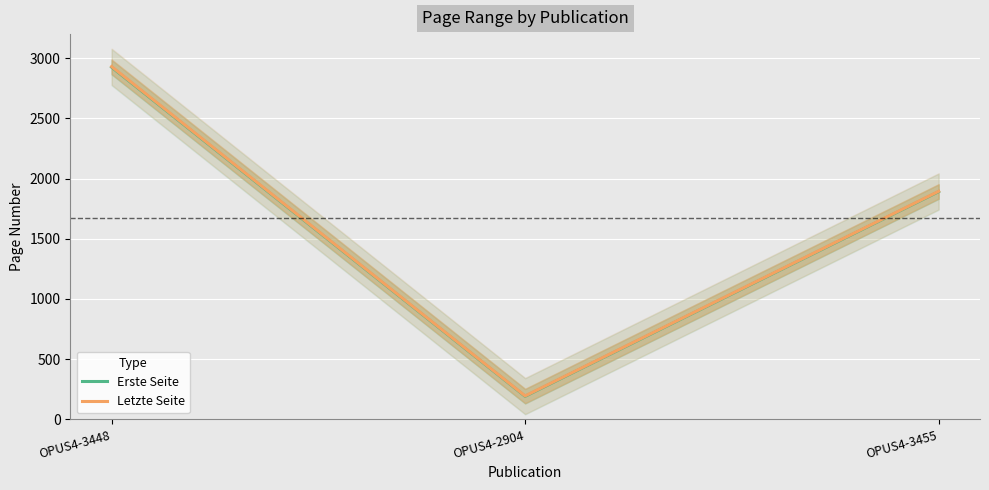

At which label does Erste Seite reach its peak?

OPUS4-3448